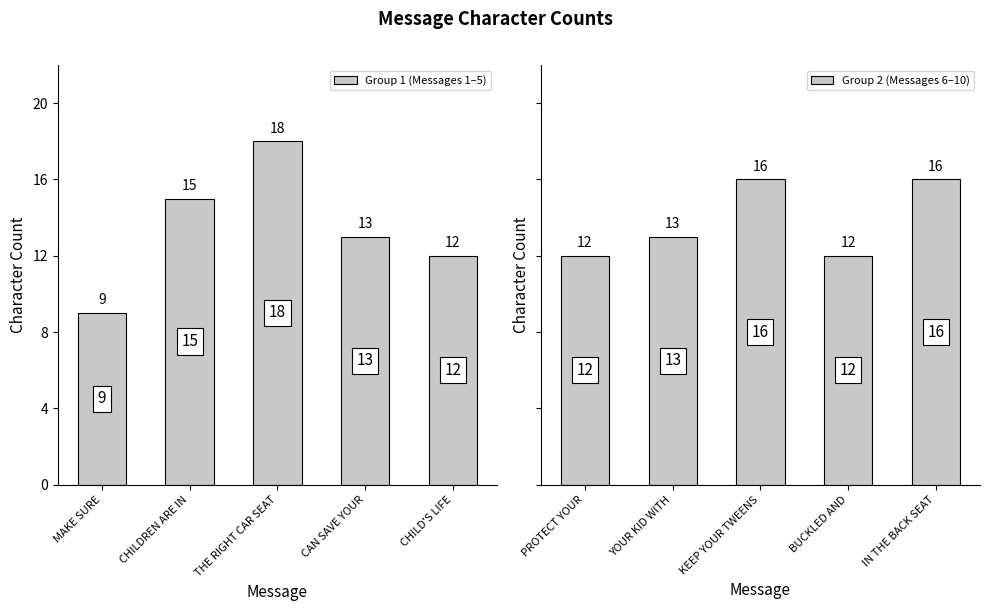

What is the value of the Group 2 (Messages 6–10) bar at the 4th from the left?

12